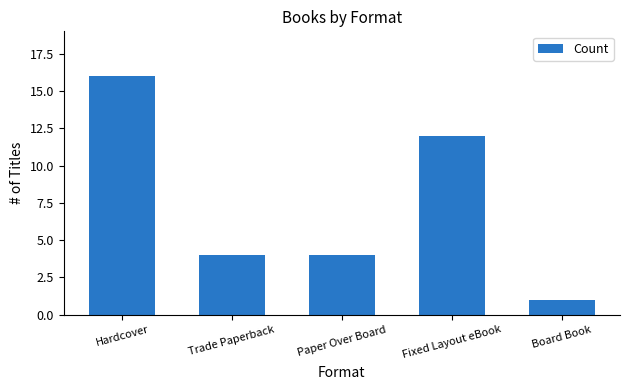

Reading left to right, transcribe all the data shown in this chart.

Hardcover=16	Trade Paperback=4	Paper Over Board=4	Fixed Layout eBook=12	Board Book=1